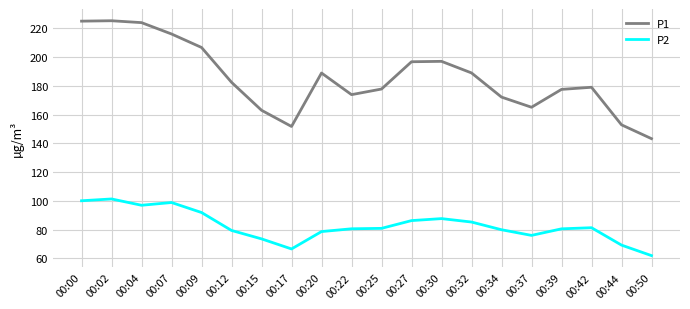

Is it true that P1 equals 54.5 at 00:50?

False